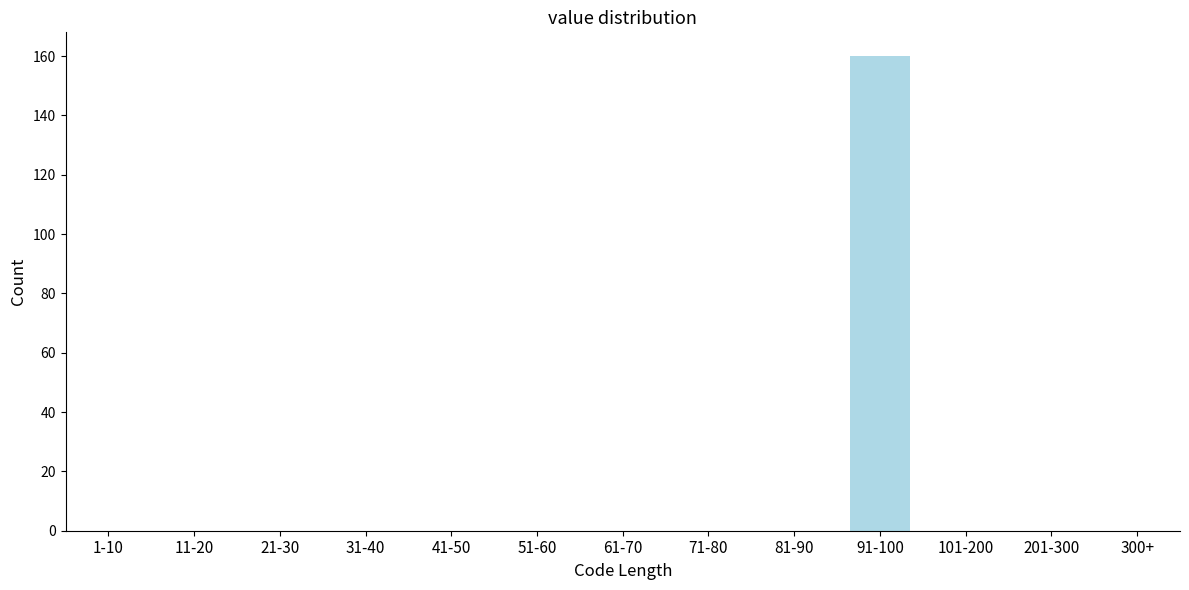

Reading left to right, extract all data points from this chart.

1-10=0	11-20=0	21-30=0	31-40=0	41-50=0	51-60=0	61-70=0	71-80=0	81-90=0	91-100=160	101-200=0	201-300=0	300+=0